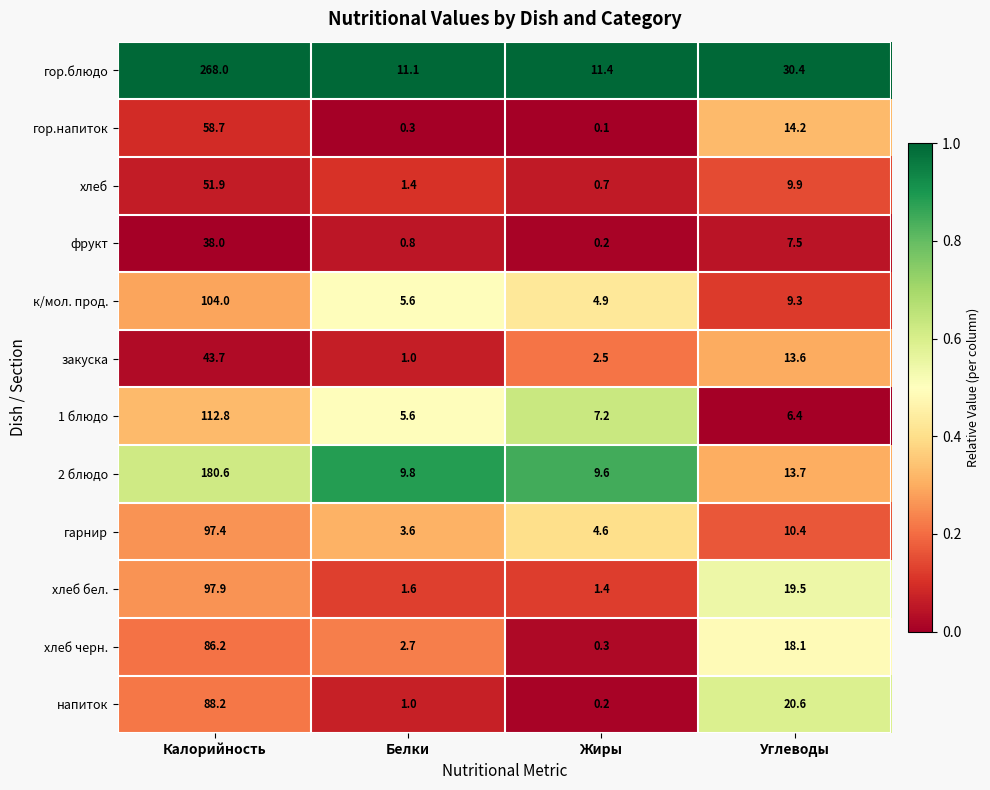

What is the total value across all series at Углеводы?

173.6